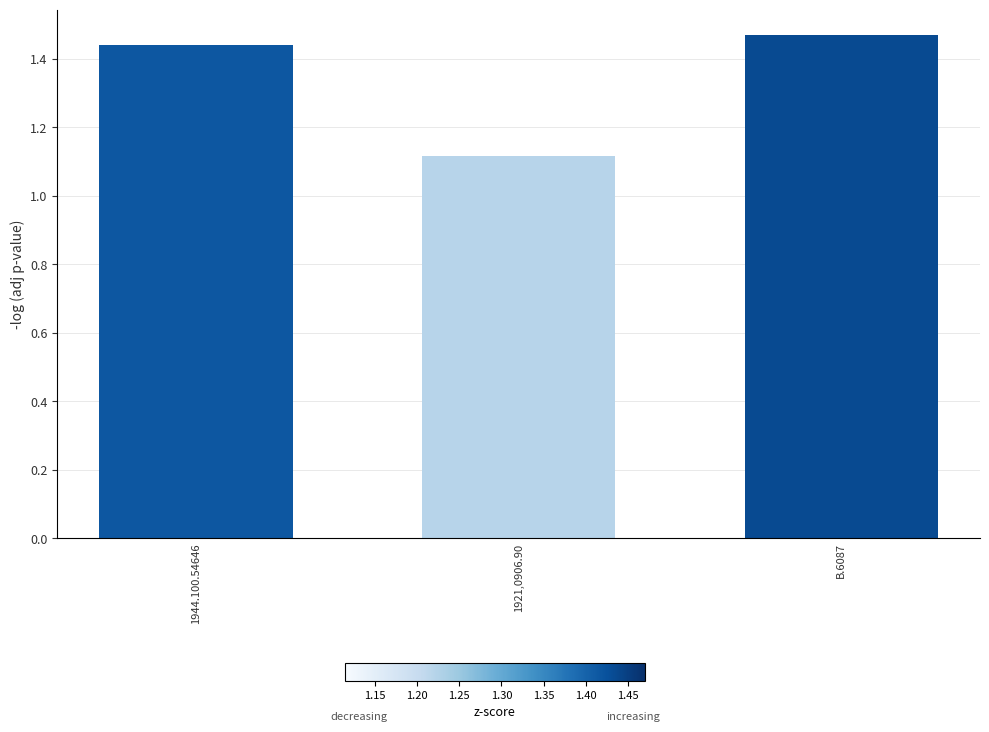

What is the sum of all values?

4.0